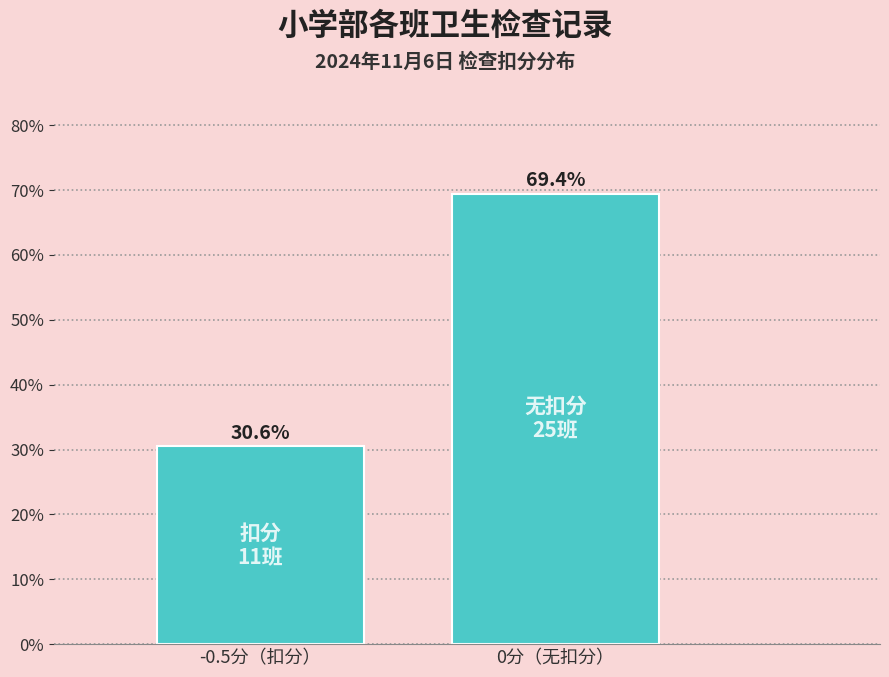

Reading left to right, transcribe all the data shown in this chart.

-0.5分（扣分）=30.6	0分（无扣分）=69.4